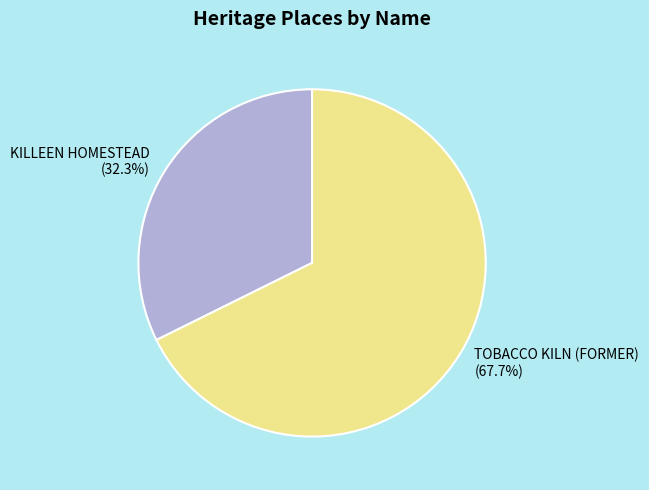

What portion of the pie excludes KILLEEN HOMESTEAD?

67.7%